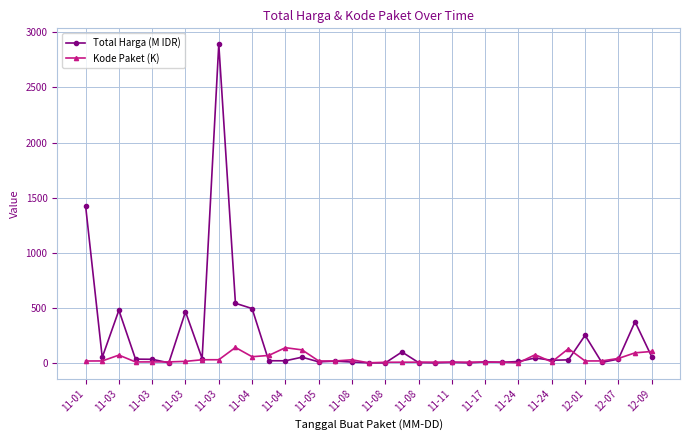

What is the maximum value shown in the chart?

2892.1